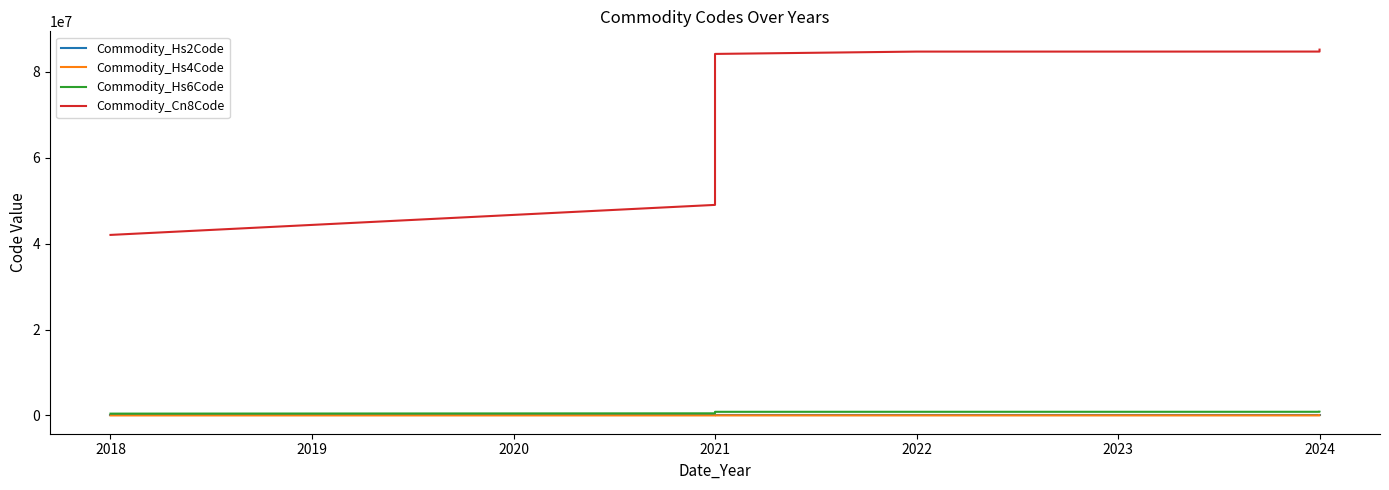

Does the chart have visible grid lines?

No